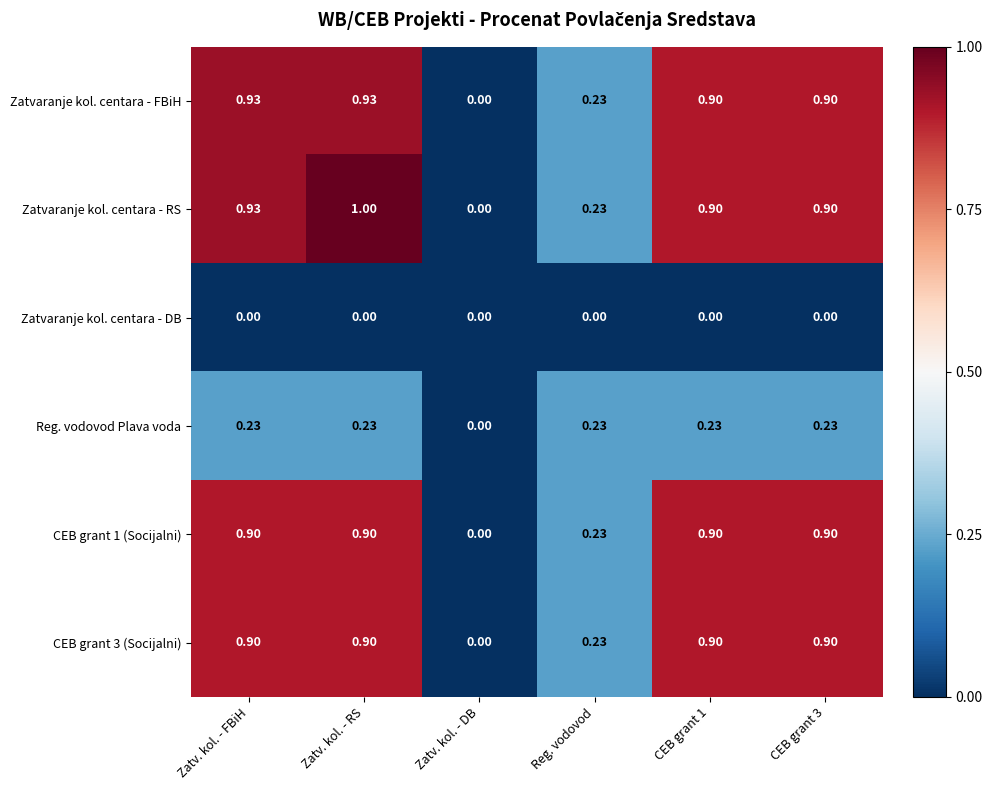

Which series has the largest range (max minus min)?

Zatvaranje kol. centara - RS